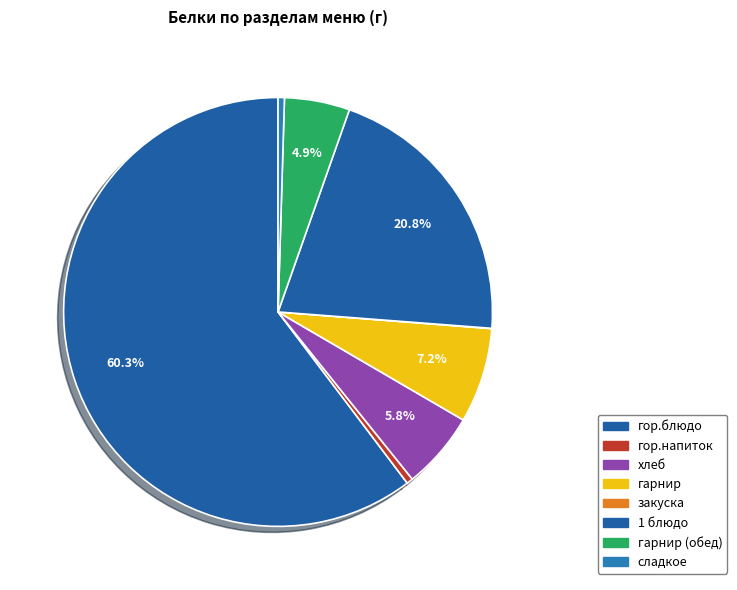

What is the total percentage of сладкое and гор.напиток?

1.0%